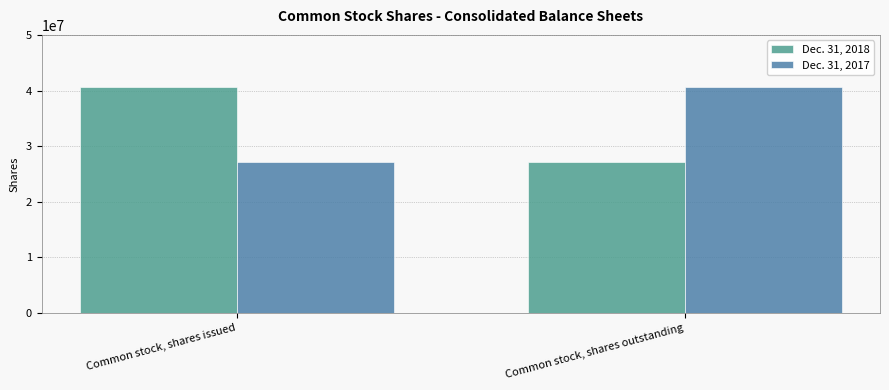

What is the label of the 1st bar from the left?

Common stock, shares issued